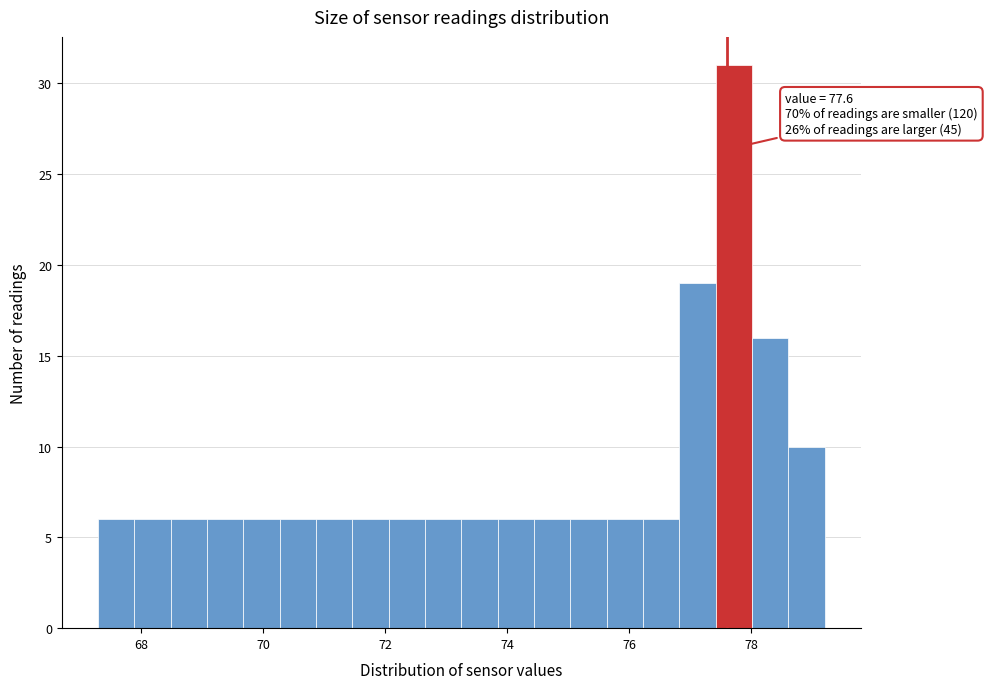

Around what value on the x-axis is the tallest bar? Give the approximate position of its centre, as read against the axis.

77.8